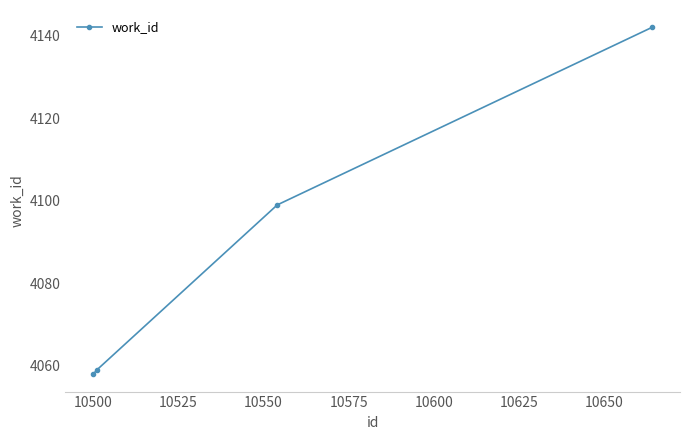

How many lines are shown in the chart?

1